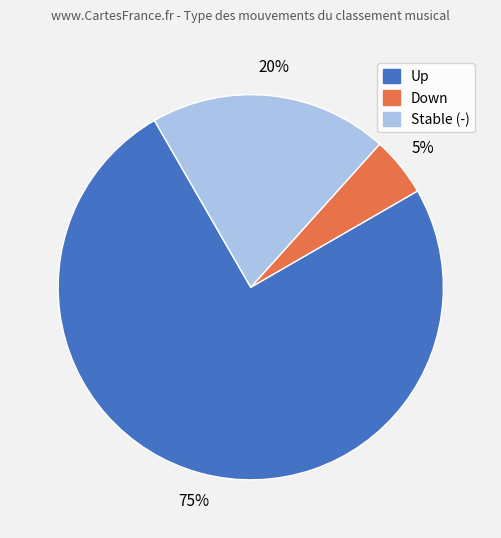

Is there a majority slice in this chart?

Yes